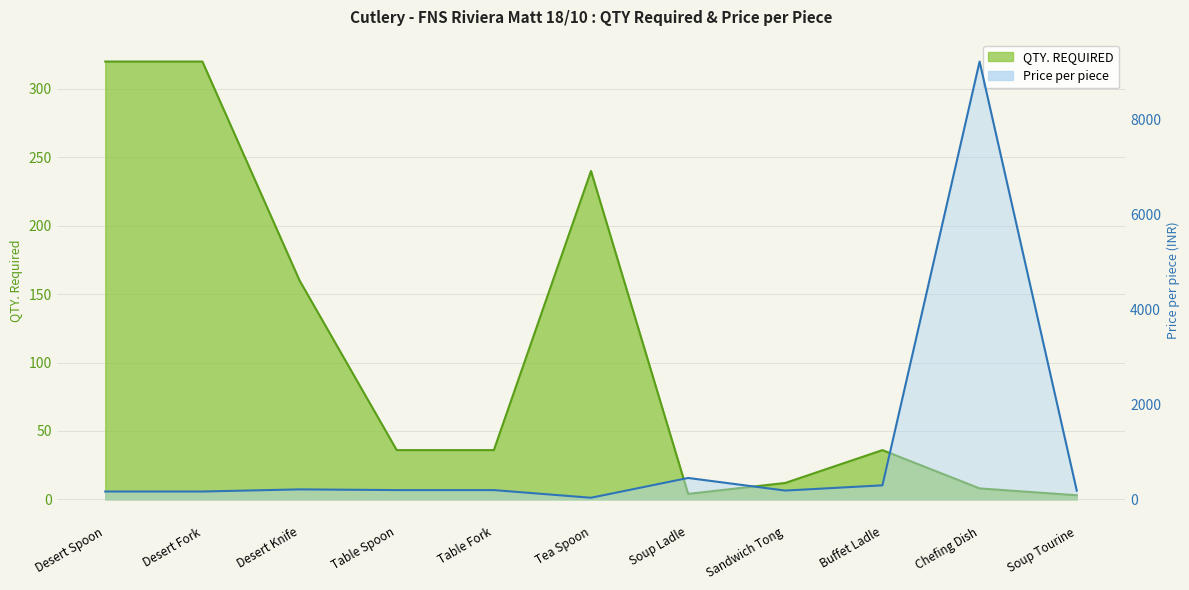

After their last crossing, which series has the higher values: QTY. REQUIRED or Price per piece?

Price per piece